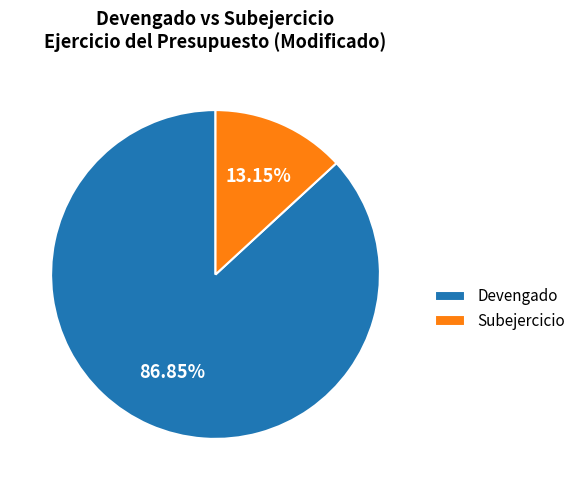

Which category accounts for the majority?

Devengado